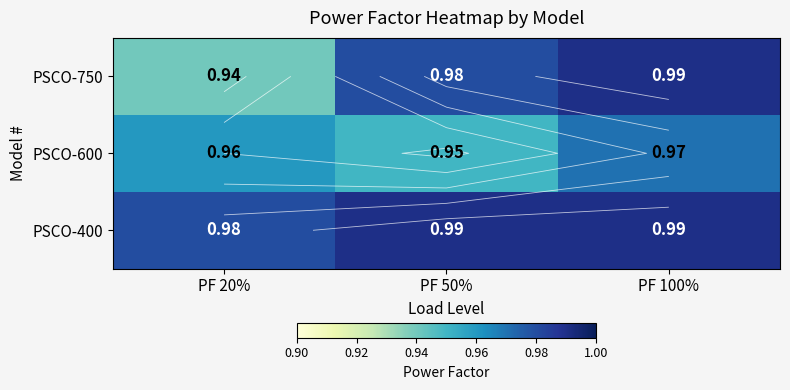

What is the approximate value of PSCO-400 at PF 20%?

1.0